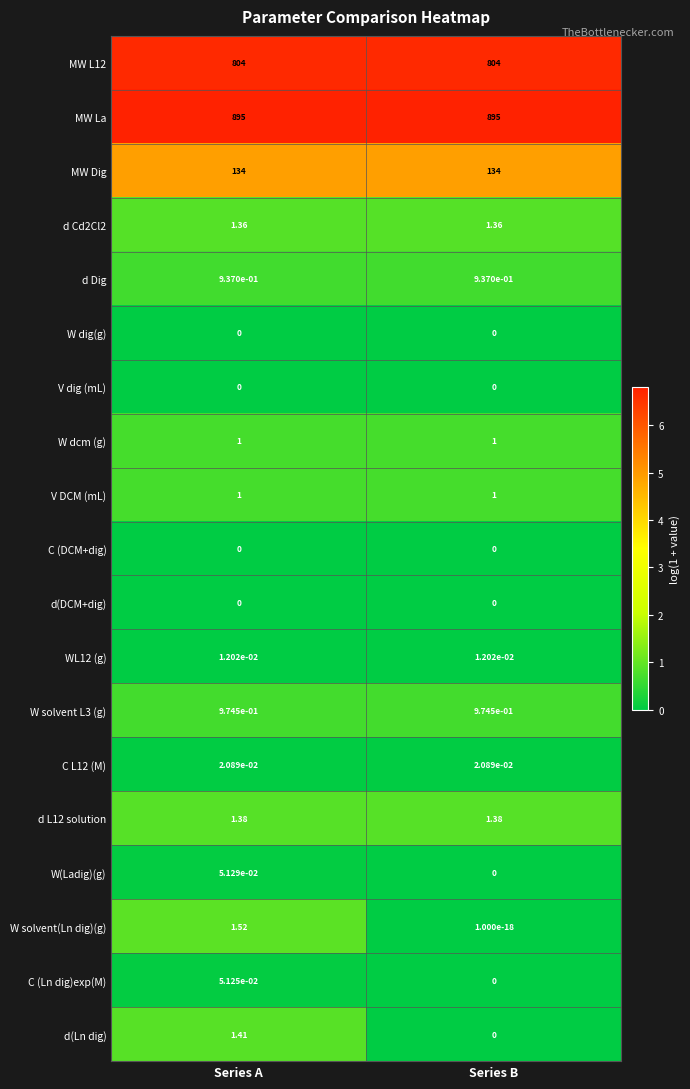

Which series changed the most between Series A and Series B?

W solvent(Ln dig)(g)